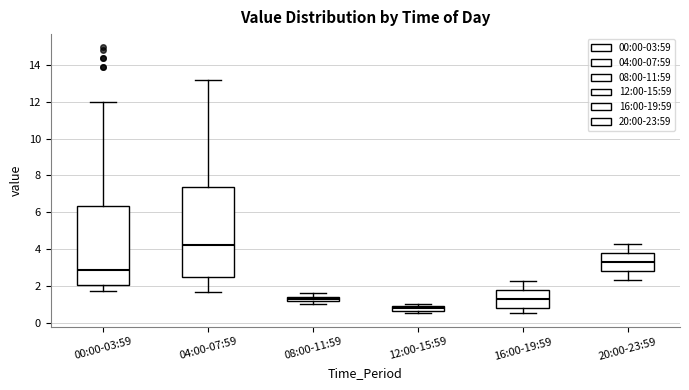

Comparing the boxes themselves (not the whiskers), which one is the tallest?

04:00-07:59